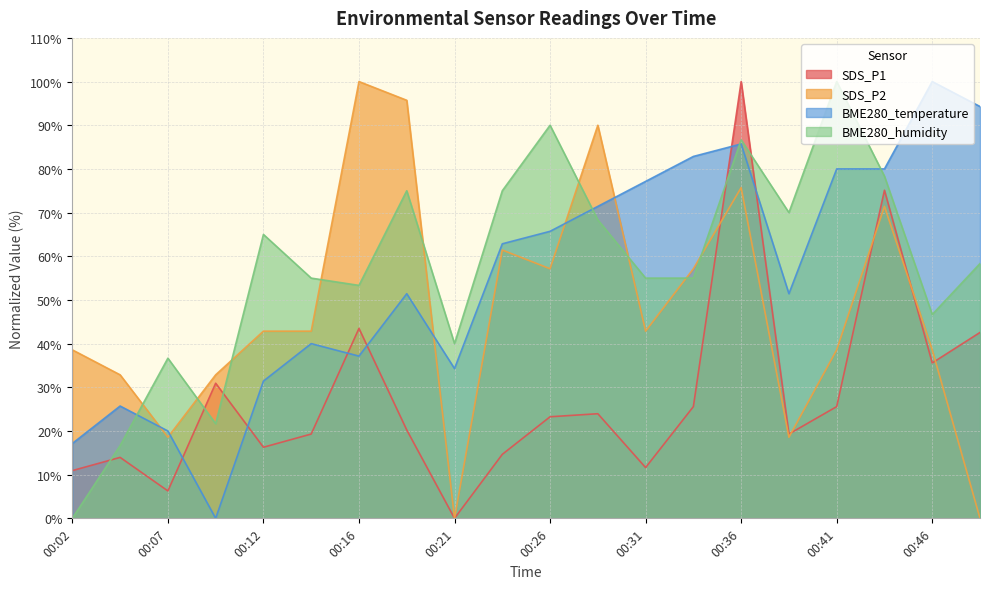

How many lines are shown in the chart?

4